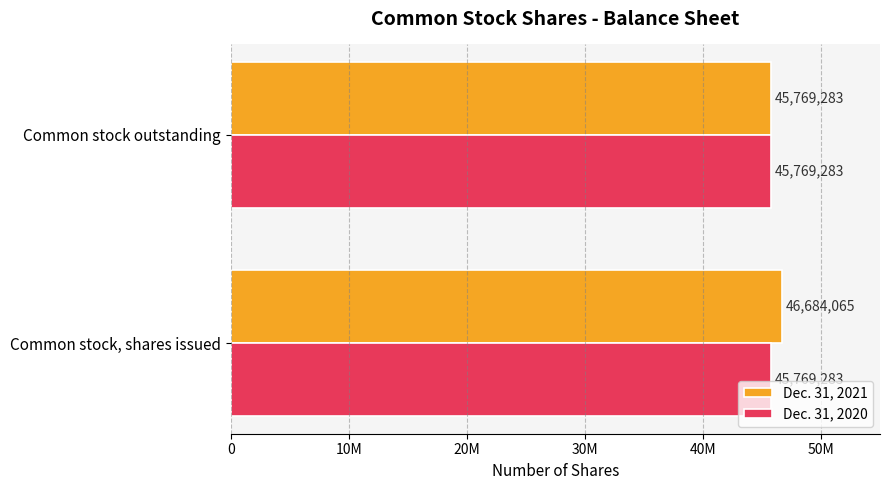

What is the value of the Dec. 31, 2021 bar at the 2nd from the left?

45769283.0